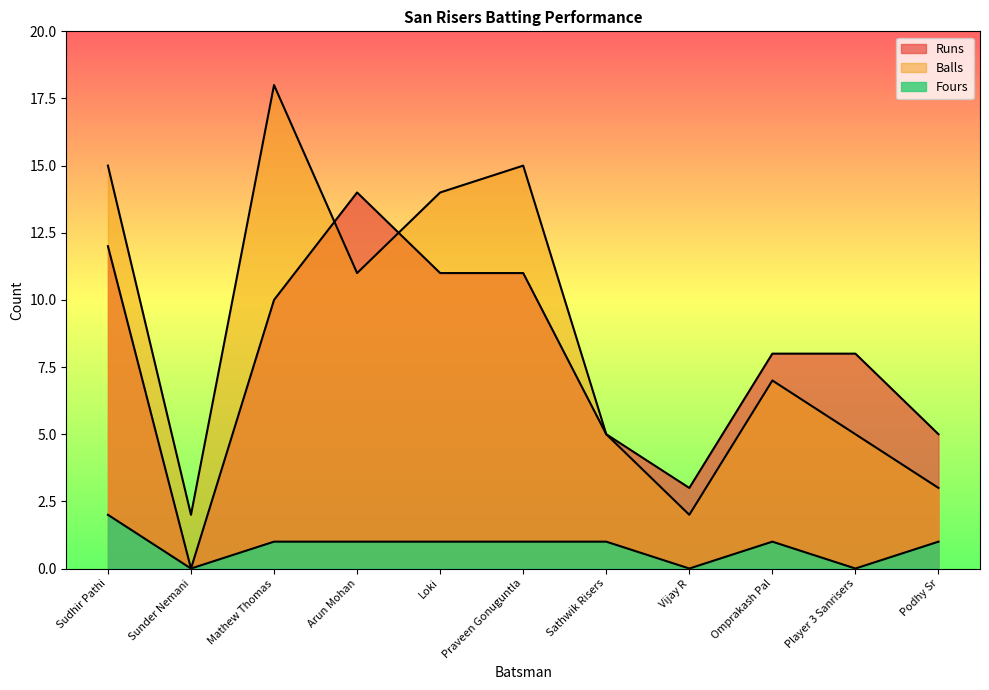

What is the difference between the maximum and minimum values in the Runs series?

14